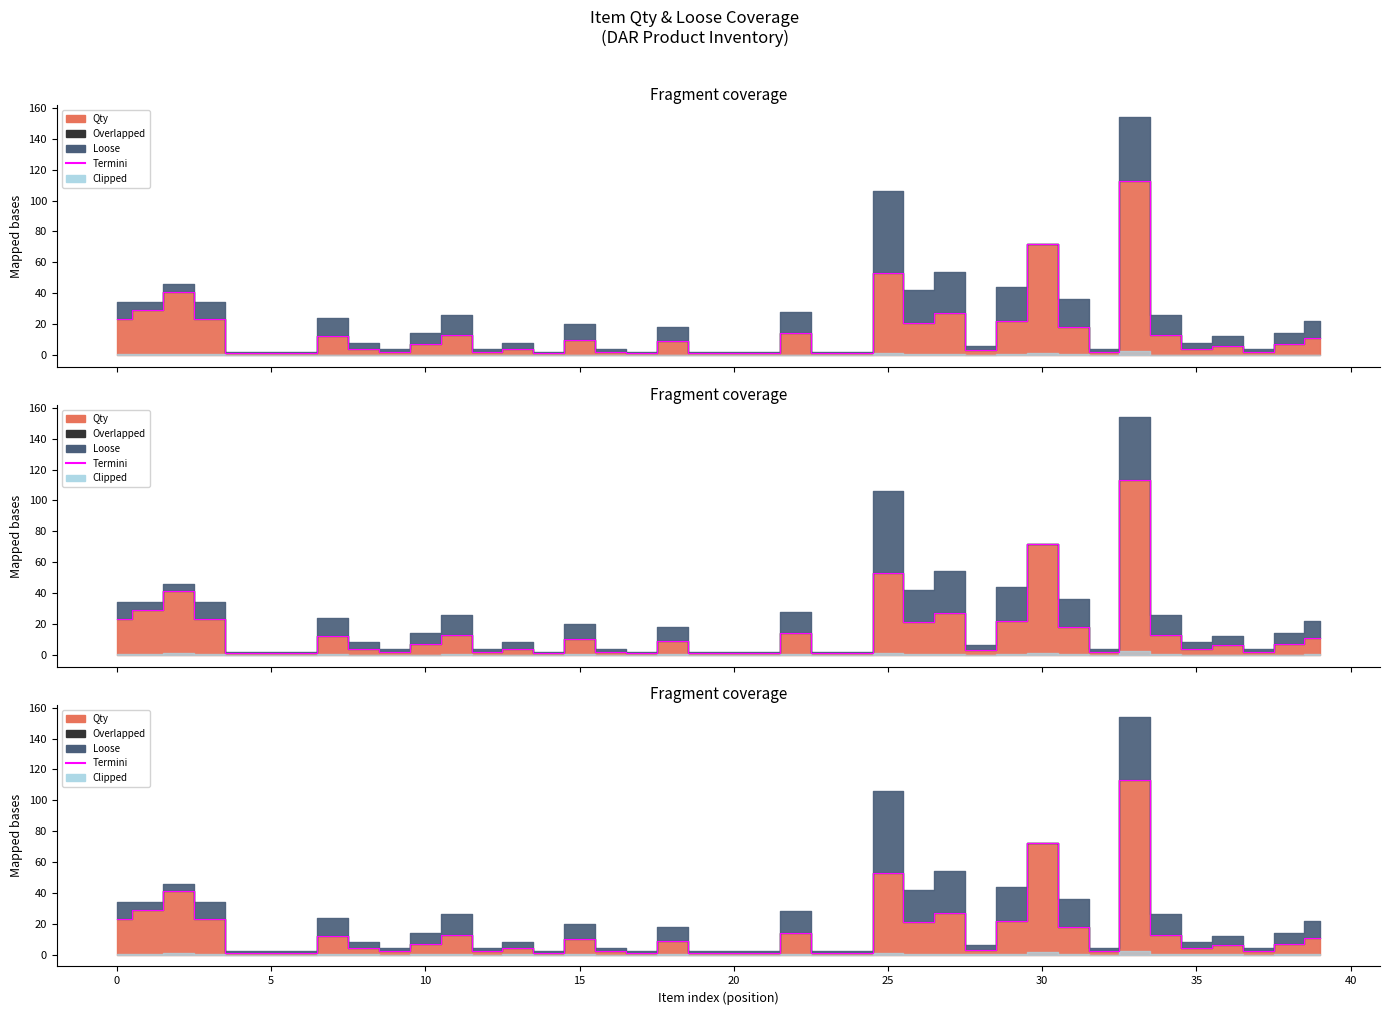

How many data points are less than 7?

20